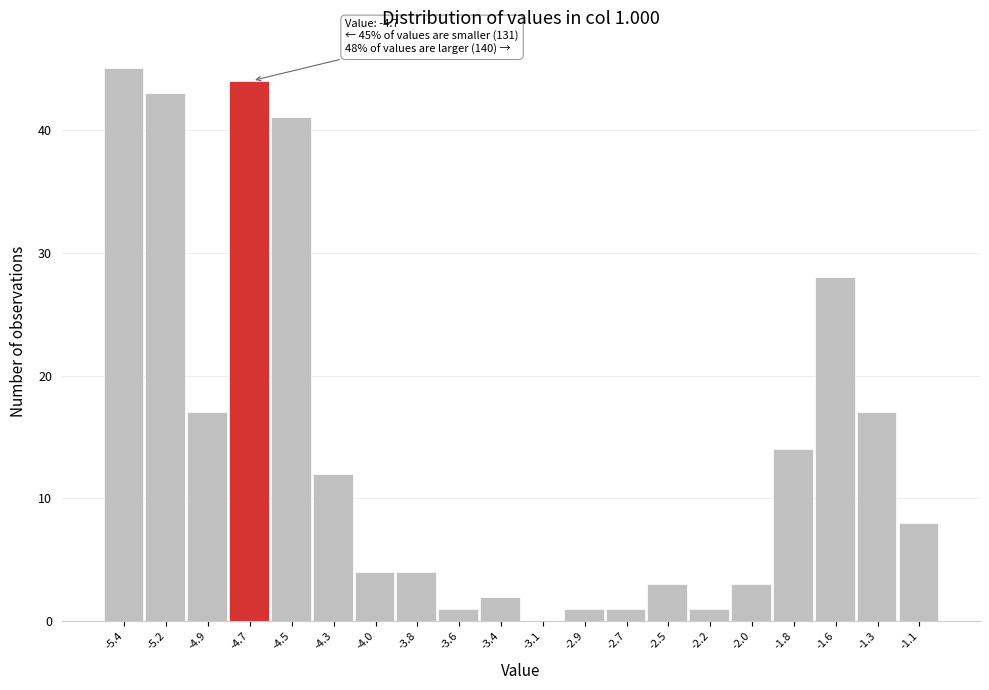

Over which range of the x-axis is the bar tallest?

-5.500 to -5.275